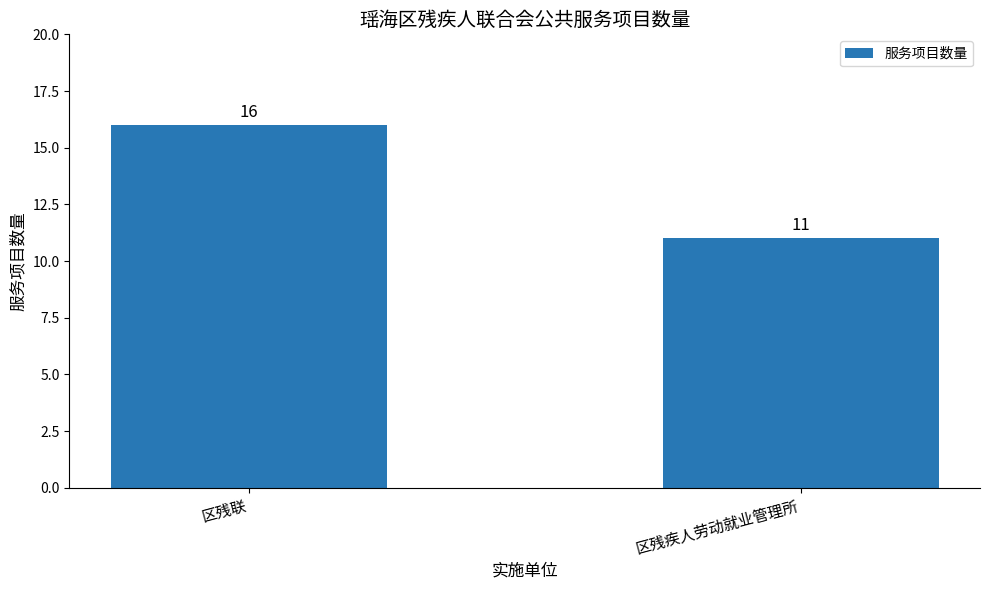

What is the change in value from 区残联 to 区残疾人劳动就业管理所?

-5